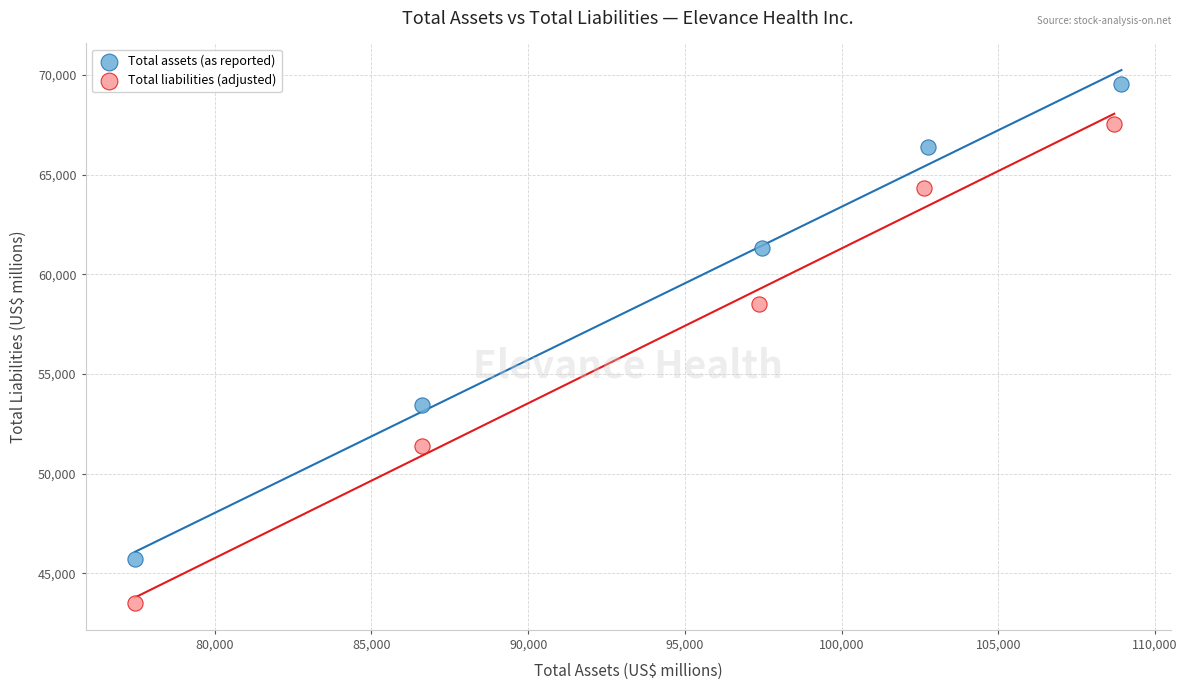

What are all the series names shown in the legend?

Total assets (as reported), Total liabilities (adjusted)